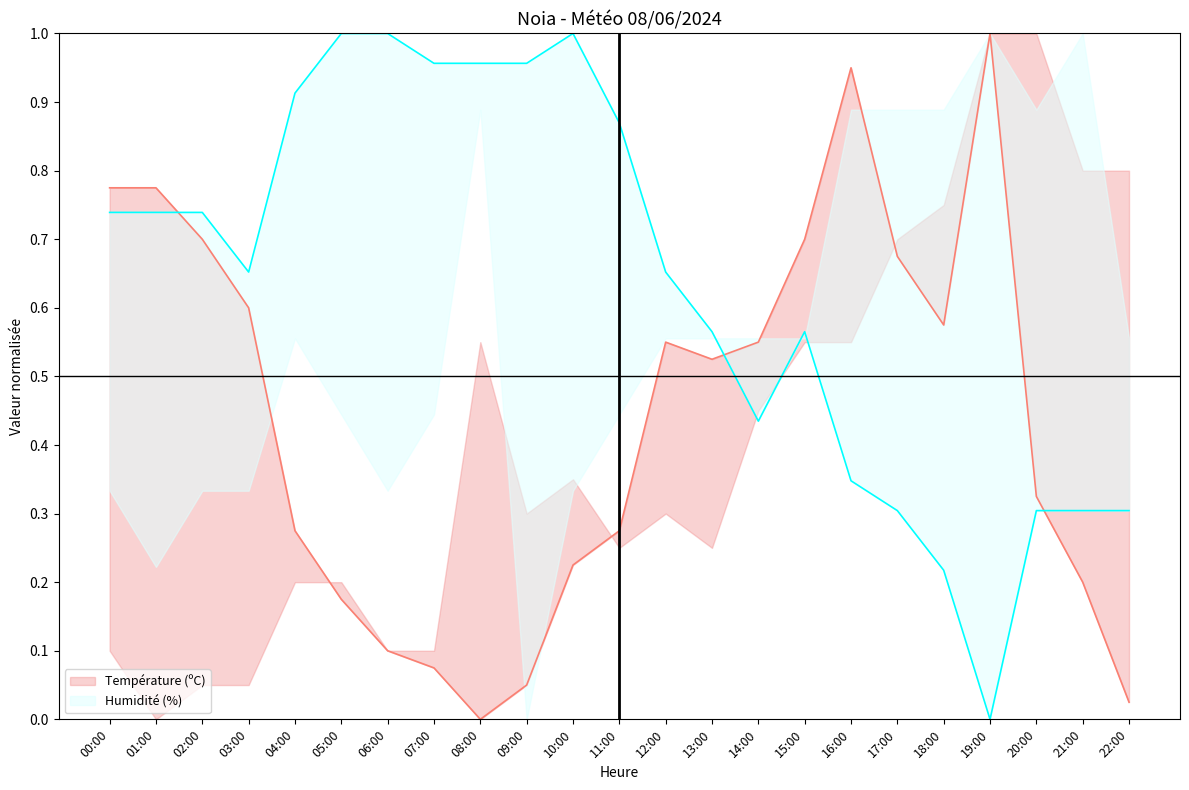

What position from the right is 20:00?

3